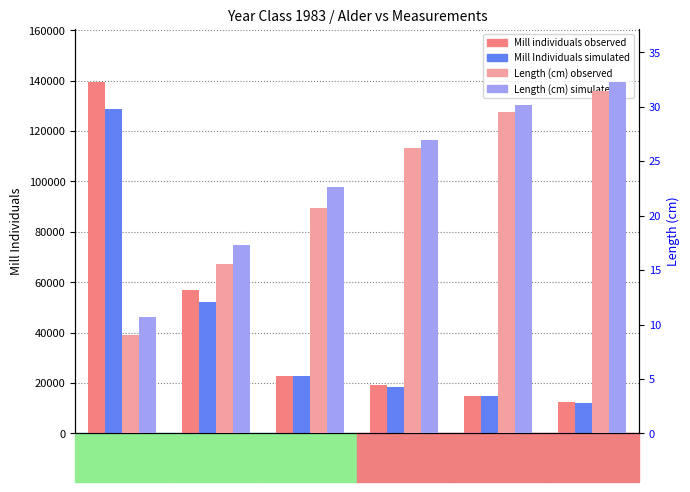

How many bars are there in each group?

4